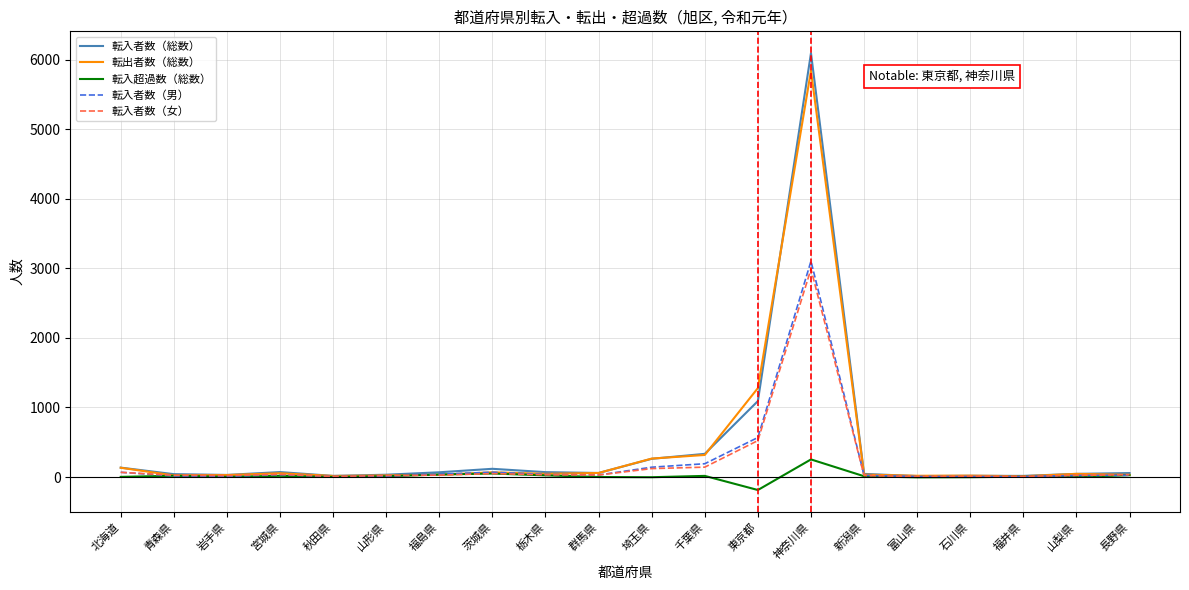

What is the maximum value shown in the chart?

6096